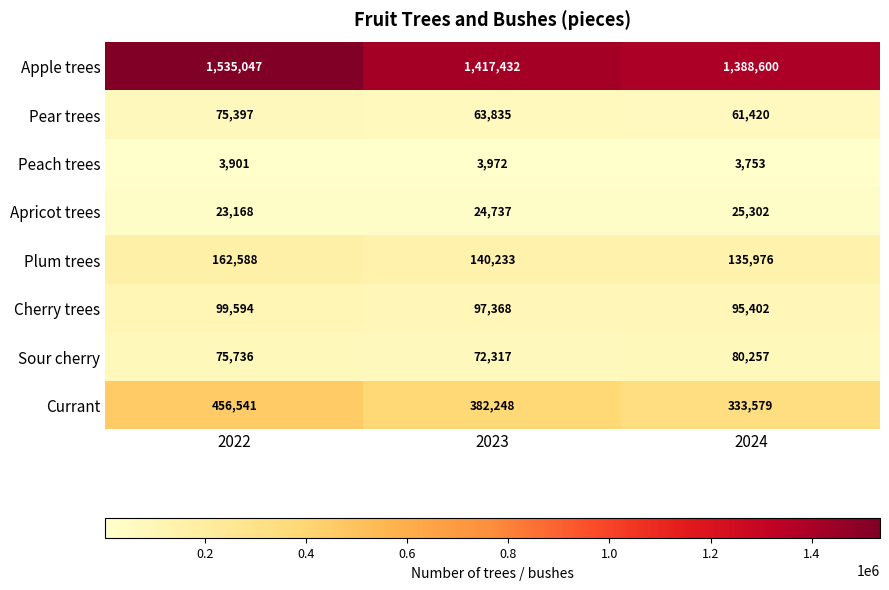

Reading left to right, extract all data points from this chart.

Apple trees: 1535047	1417432	1388600
Pear trees: 75397	63835	61420
Peach trees: 3901	3972	3753
Apricot trees: 23168	24737	25302
Plum trees: 162588	140233	135976
Cherry trees: 99594	97368	95402
Sour cherry: 75736	72317	80257
Currant: 456541	382248	333579